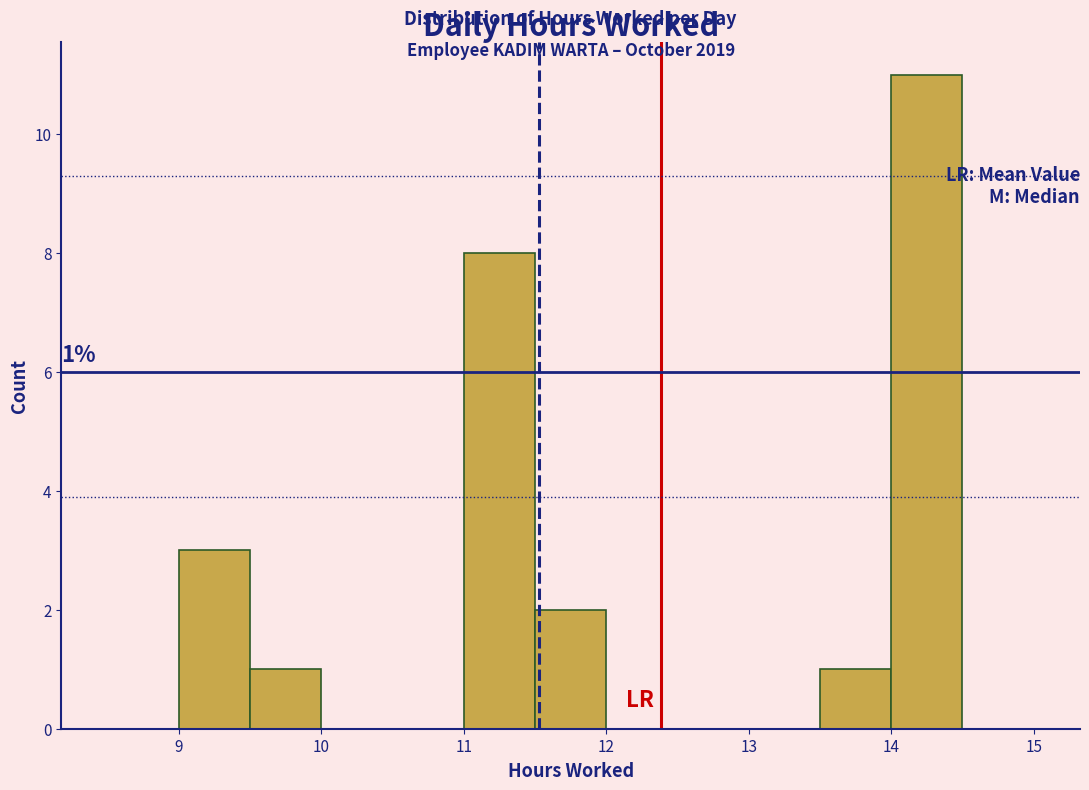

Which range on the x-axis has the tallest bar?

14.0 to 14.5